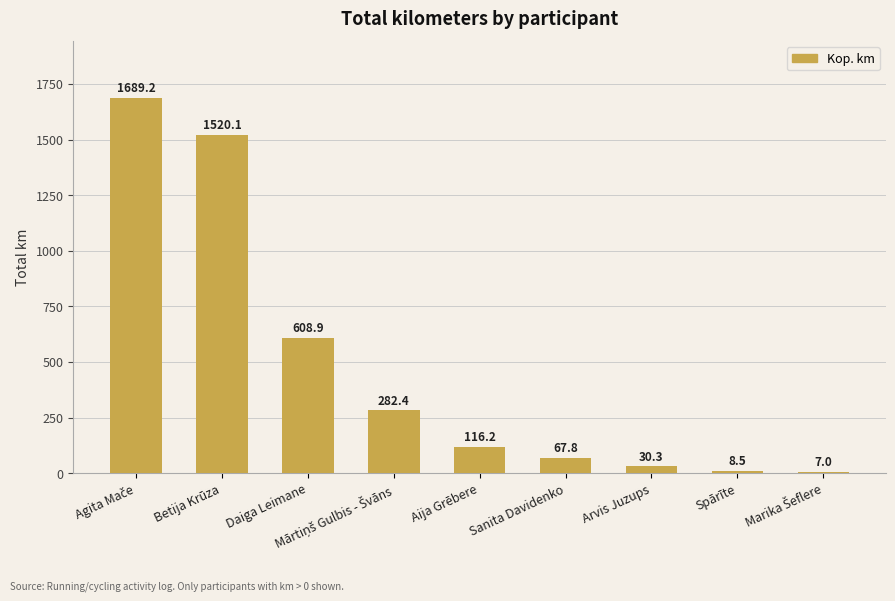

What is the value of the 6th bar from the left?

67.8